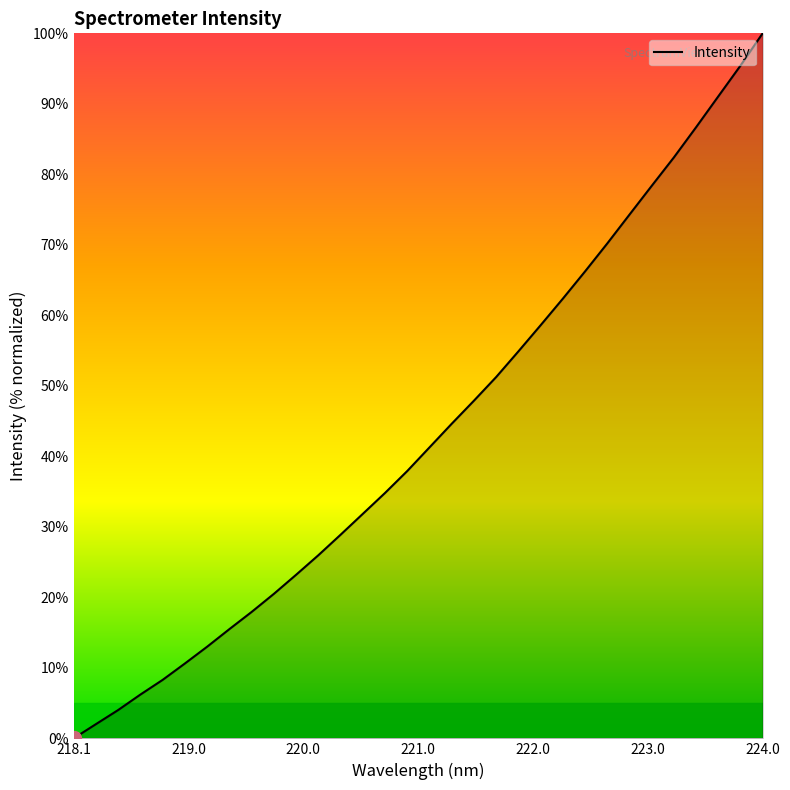

What is the greatest value displayed?

100.0